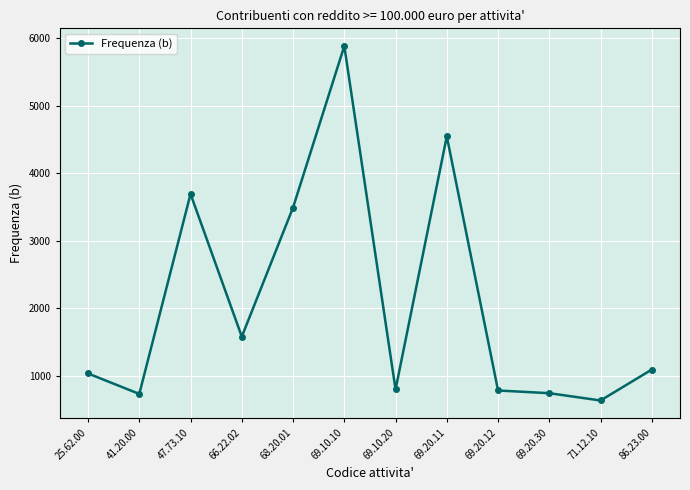

What is the value of the 8th point from the left?

4548